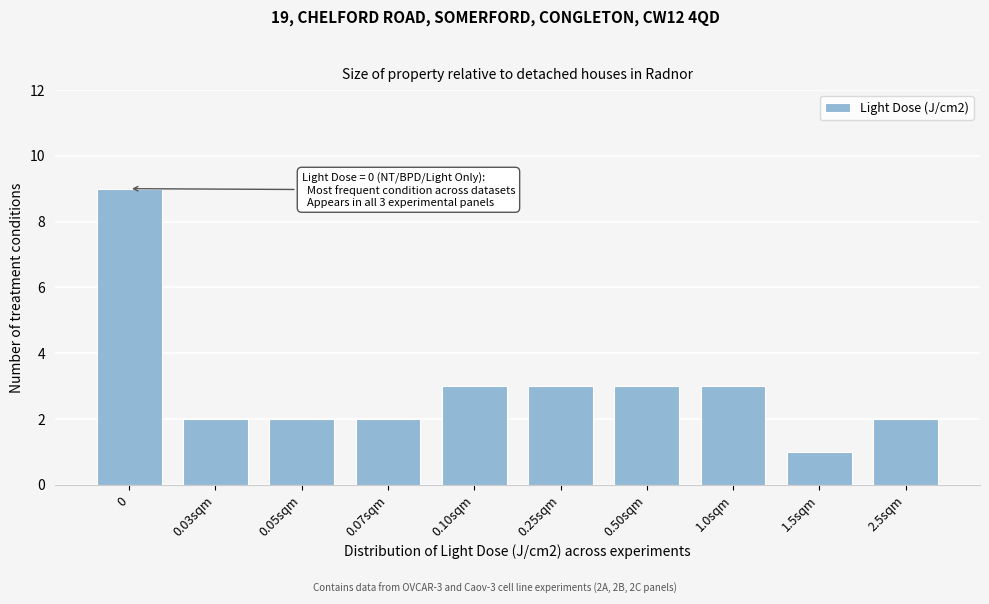

Reading right to left, what are all the values shown in this chart?

2.5sqm=2	1.5sqm=1	1.0sqm=3	0.50sqm=3	0.25sqm=3	0.10sqm=3	0.07sqm=2	0.05sqm=2	0.03sqm=2	0=9